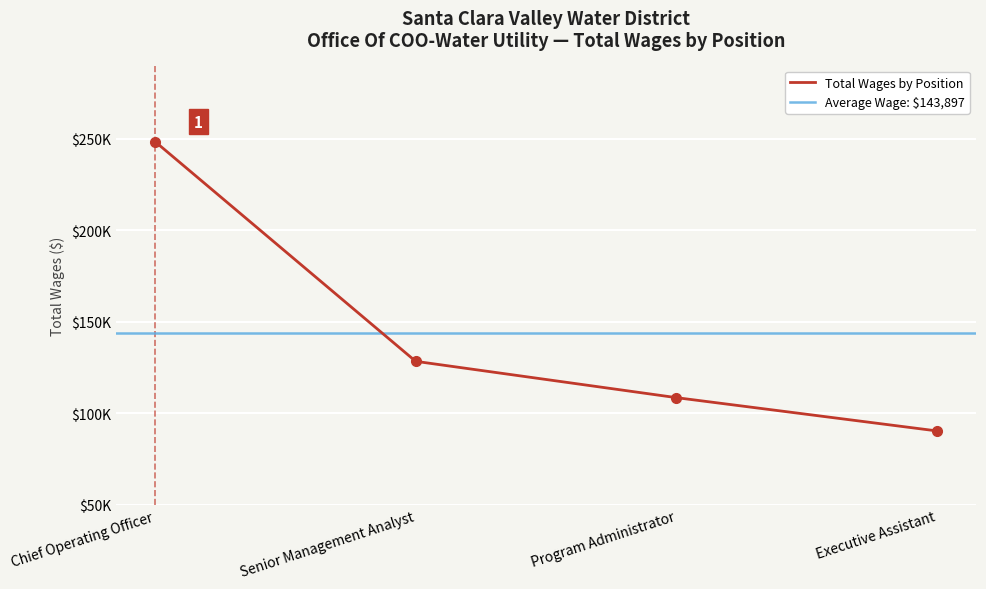

Count the values in the range 108498 to 248443.

3